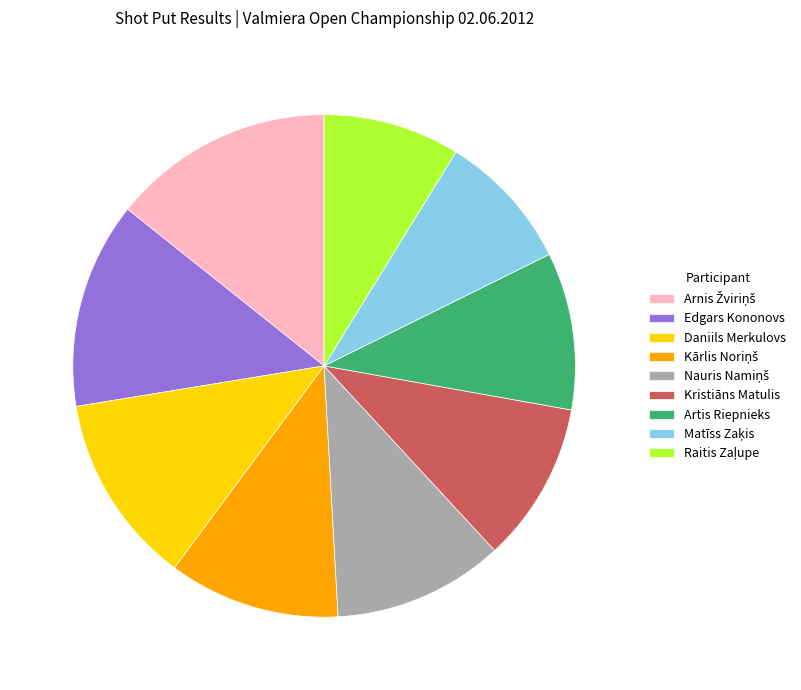

Does Kristiāns Matulis represent more than half of the total?

No